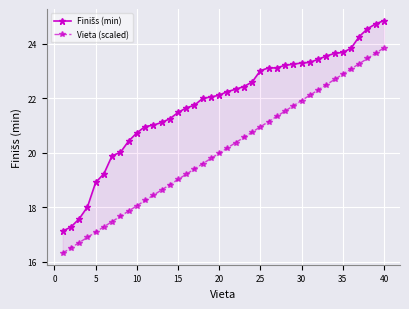

Reading left to right, transcribe all the data shown in this chart.

Finišs (min): 17.1	17.3	17.6	18.0	18.9	19.2	19.9	20.0	20.4	20.7	21.0	21.0	21.1	21.2	21.5	21.6	21.8	22.0	22.1	22.1	22.2	22.3	22.4	22.6	23.0	23.1	23.1	23.2	23.2	23.3	23.3	23.4	23.6	23.6	23.7	23.8	24.3	24.6	24.7	24.9
Vieta (scaled): 16.3	16.5	16.7	16.9	17.1	17.3	17.5	17.7	17.9	18.1	18.3	18.4	18.6	18.8	19.0	19.2	19.4	19.6	19.8	20.0	20.2	20.4	20.6	20.8	21.0	21.1	21.3	21.5	21.7	21.9	22.1	22.3	22.5	22.7	22.9	23.1	23.3	23.5	23.7	23.9